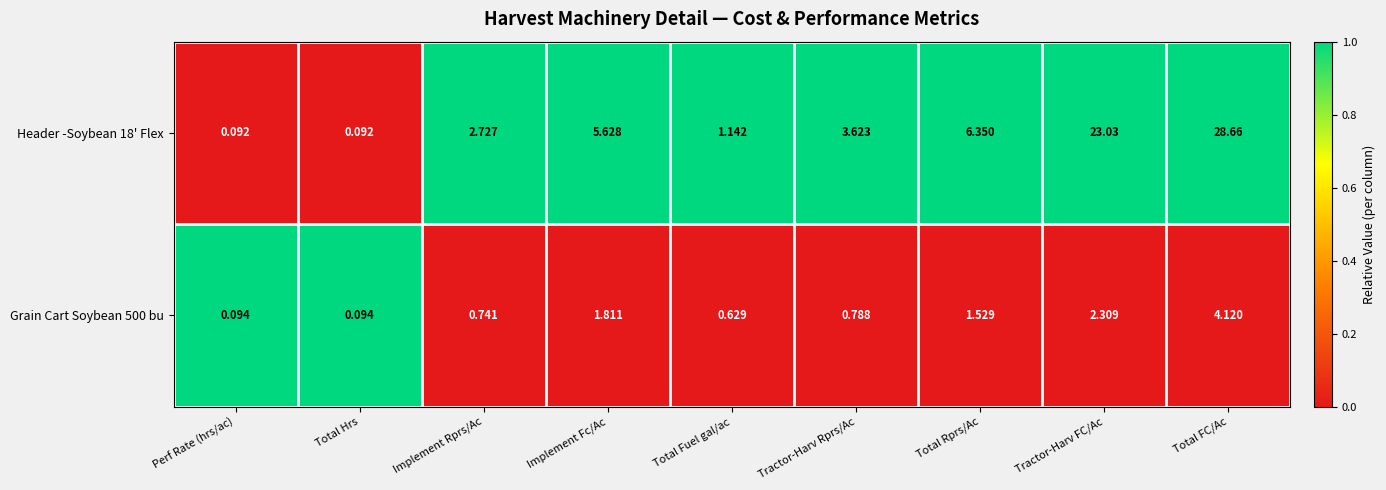

Is the value of Grain Cart Soybean 500 bu at Total Hrs greater than the value of Header -Soybean 18' Flex at Tractor-Harv FC/Ac?

No